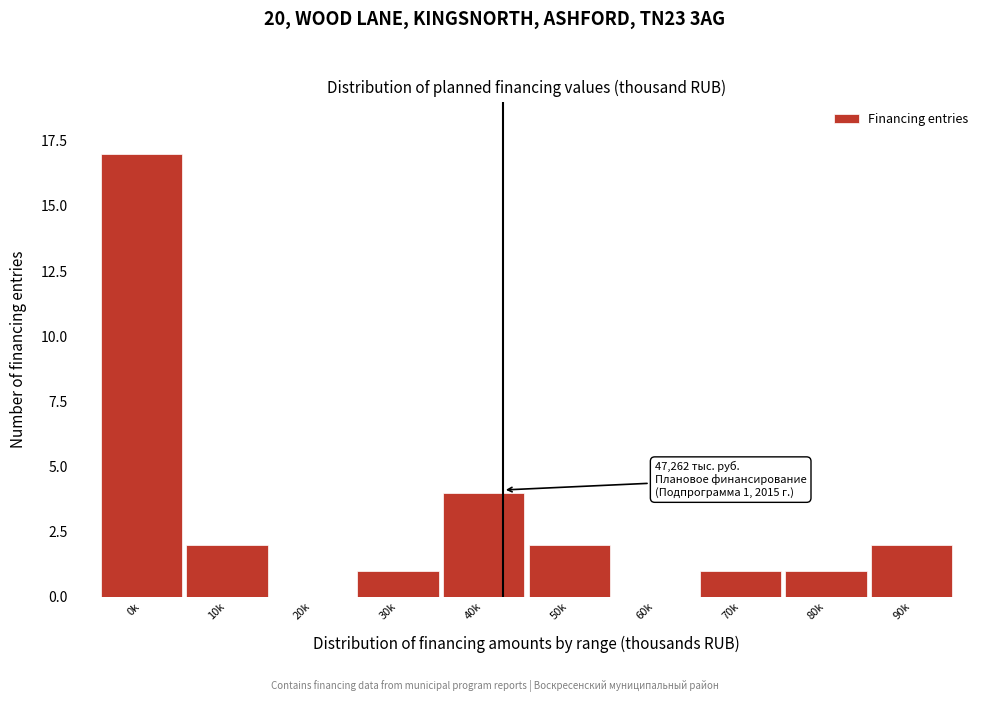

Reading left to right, list all the values displayed in this chart.

0k=17	10k=2	20k=0	30k=1	40k=4	50k=2	60k=0	70k=1	80k=1	90k=2